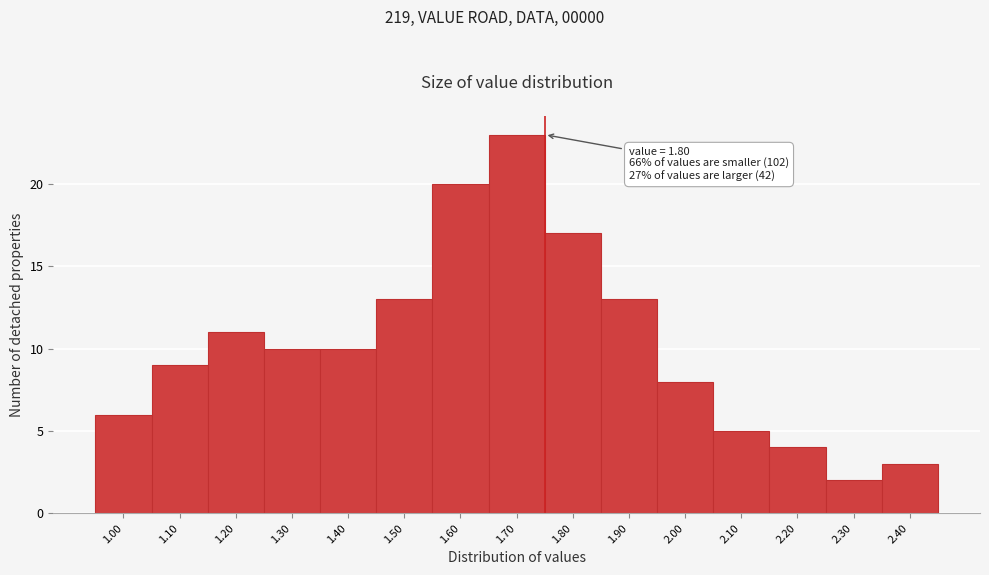

Reading left to right, what are all the values shown in this chart?

6	9	11	10	10	13	20	23	17	13	8	5	4	2	3